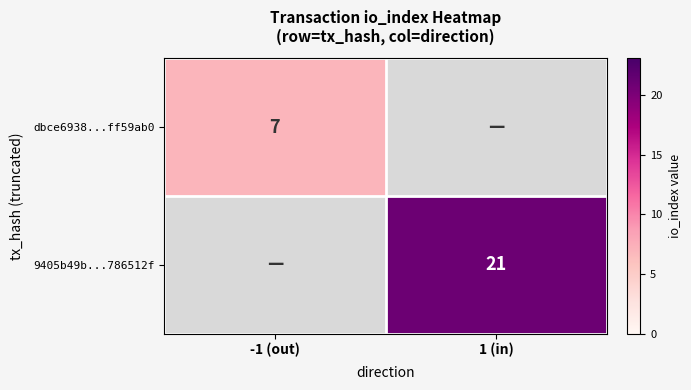

The value of dbce6938...ff59ab0 at -1 (out) is 4. True or false?

False